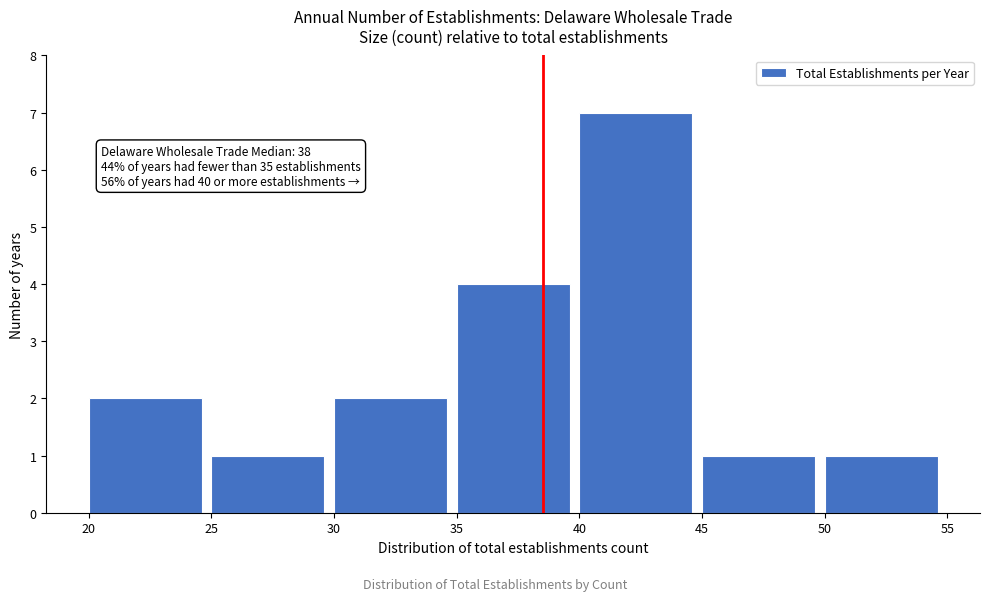

Which range on the x-axis has the tallest bar?

40 to 45